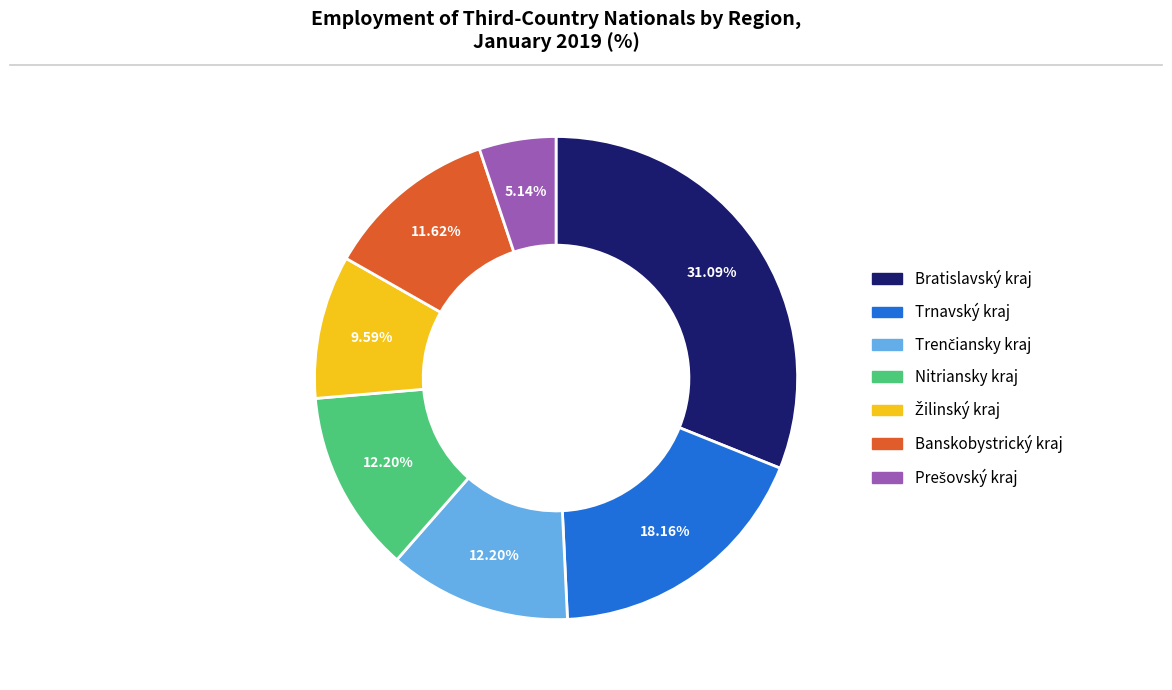

What is the largest slice in the pie chart?

Bratislavský kraj